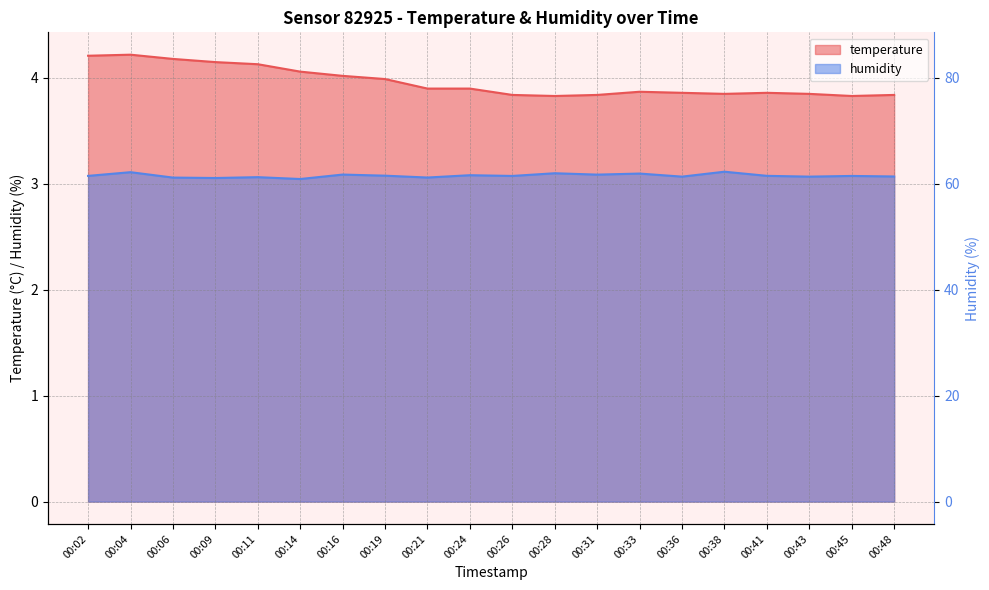

What is the value of the temperature point at the 18th from the left?

3.9